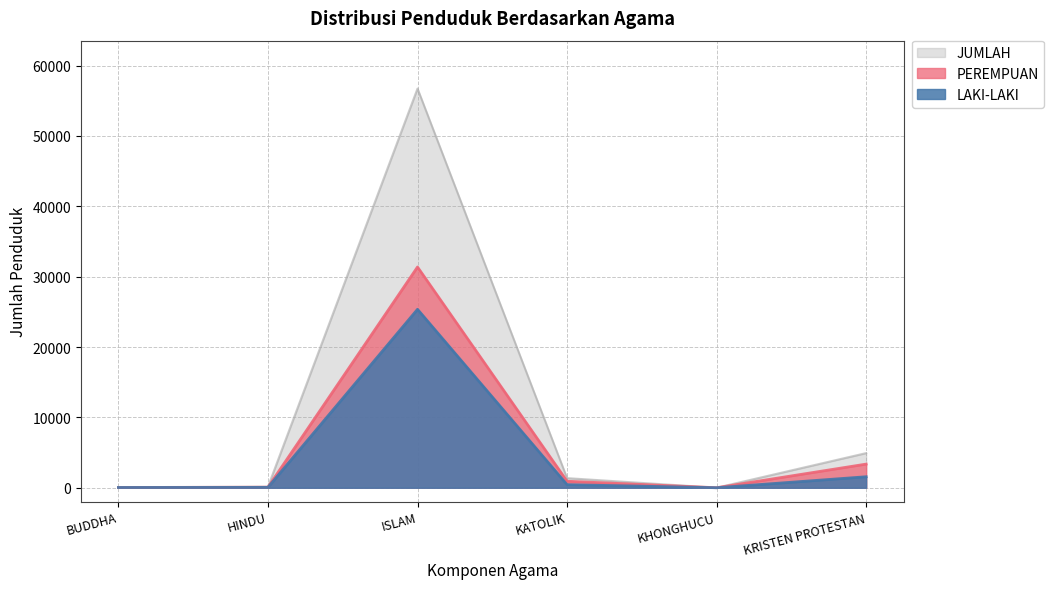

Which label corresponds to the largest value in the chart?

ISLAM